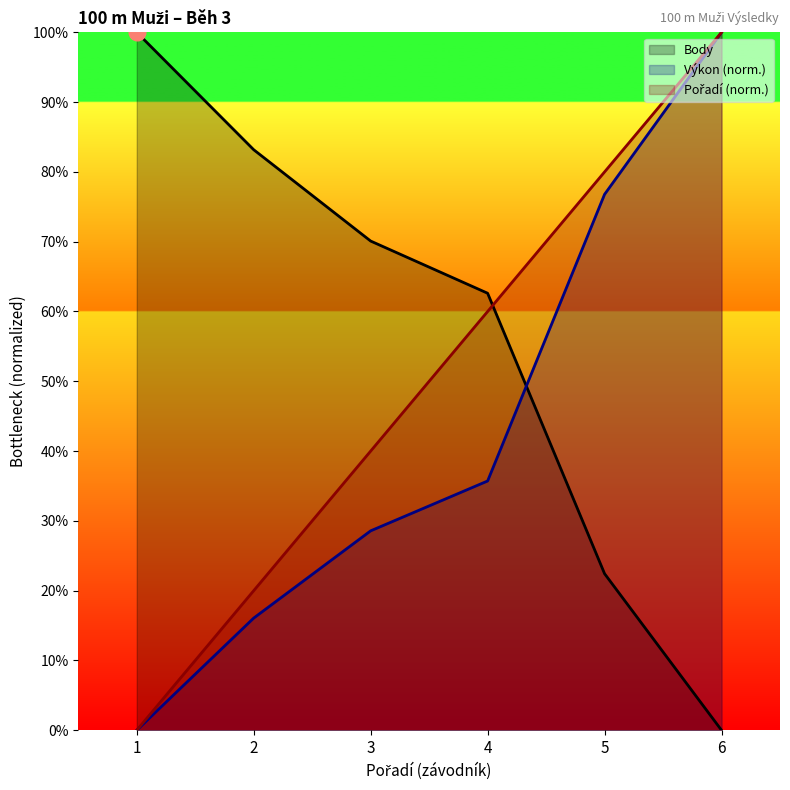

Which category has the lowest value in the Body series?

6